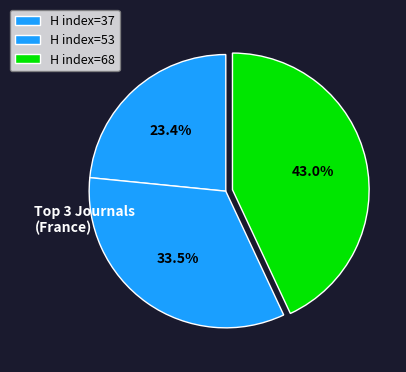

Count the number of slices in the pie.

3